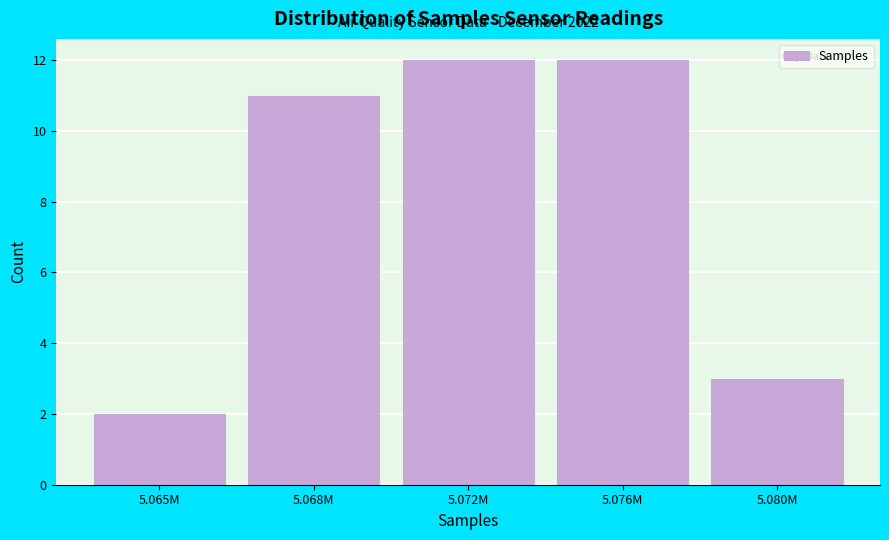

Reading left to right, list all the values displayed in this chart.

2	11	12	12	3